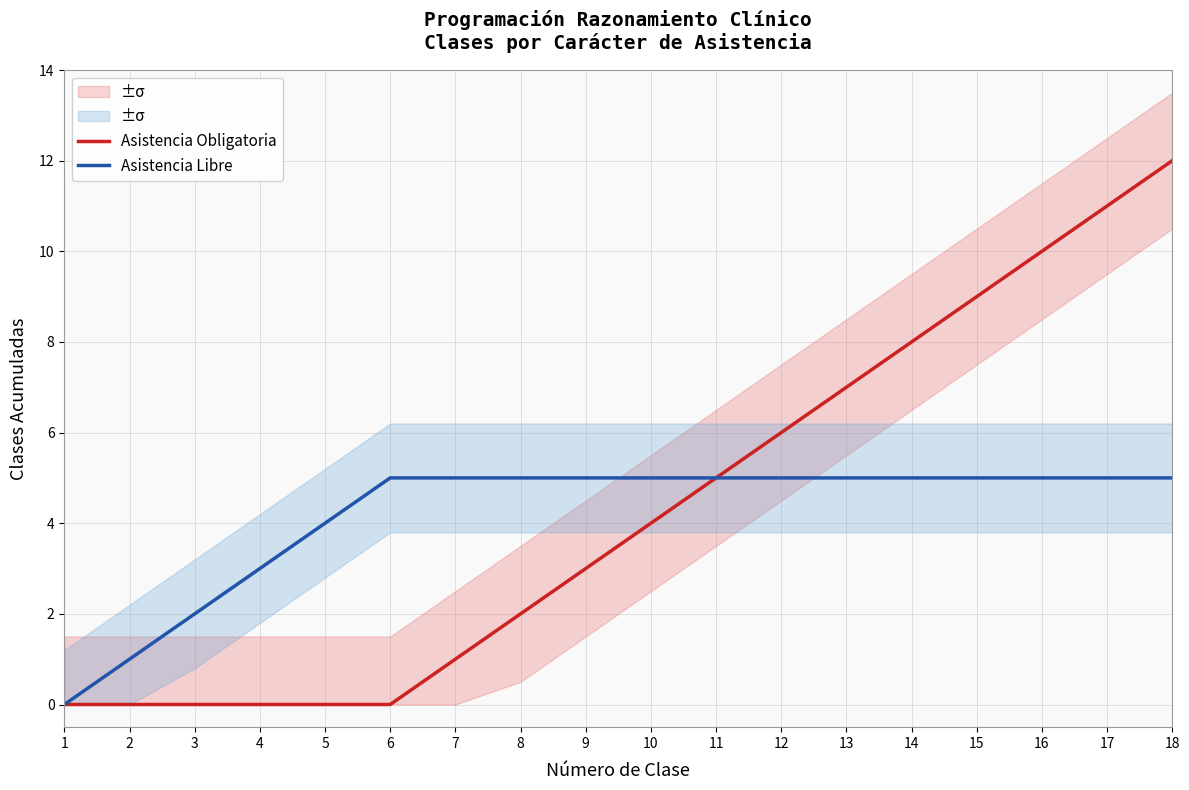

What is the difference between the Asistencia Libre values at 10 and 4?

2